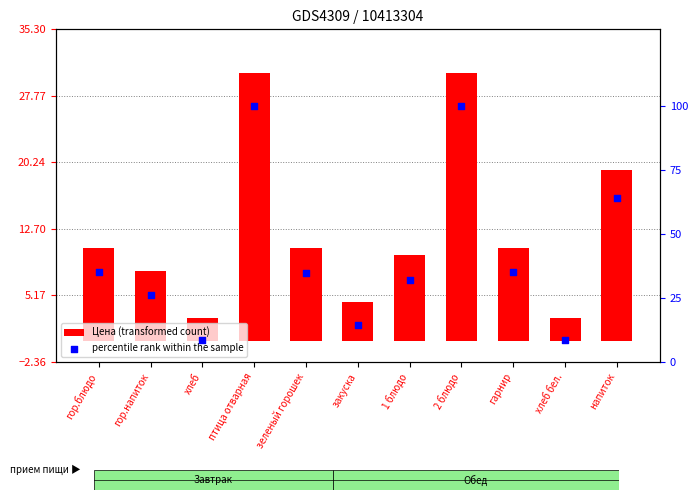

Which series contains the highest Y value?

percentile rank within the sample